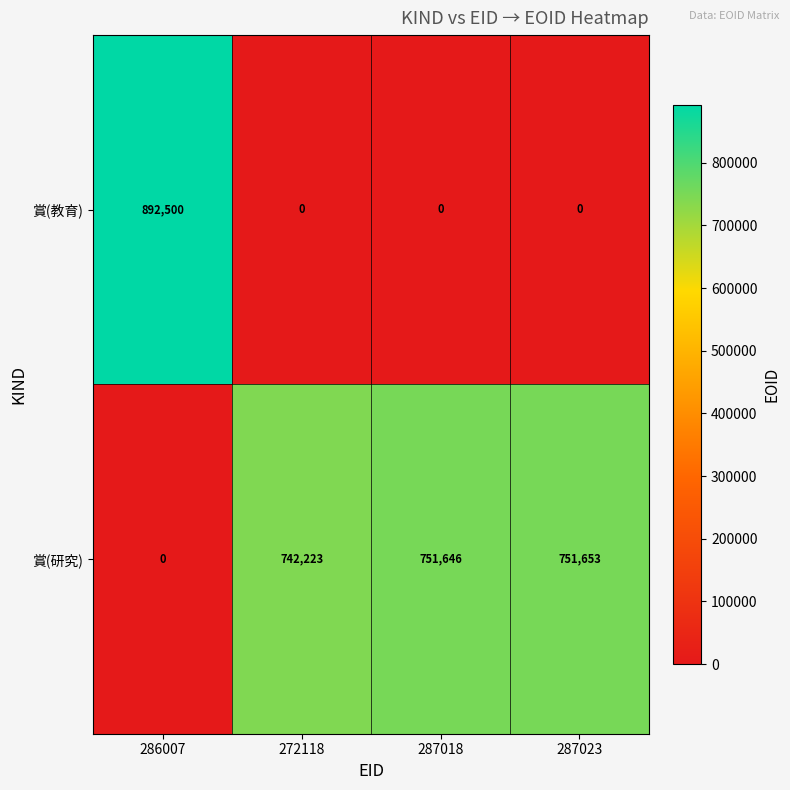

Rank the series by their average value, from highest to lowest.

賞(研究), 賞(教育)